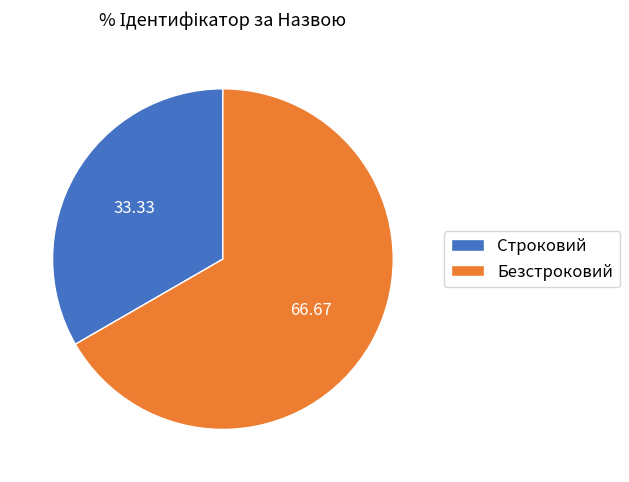

Which category has the smallest portion of the pie?

Строковий